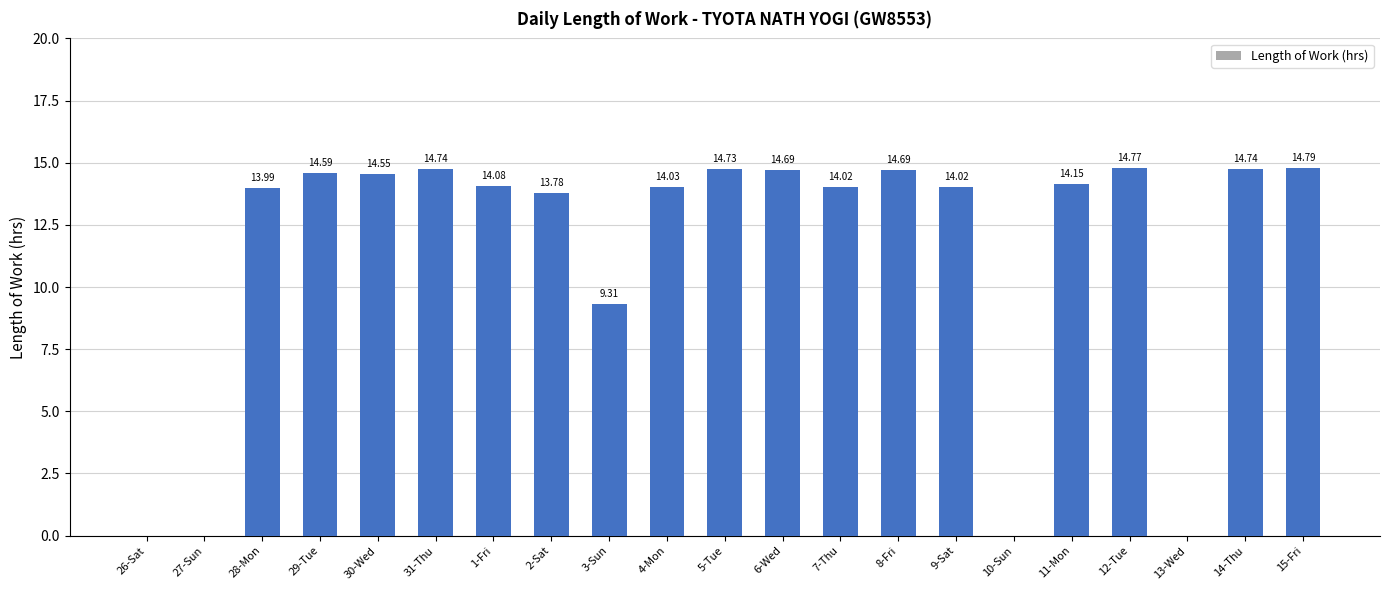

What is the change in value from 2-Sat to 9-Sat?

+0.2